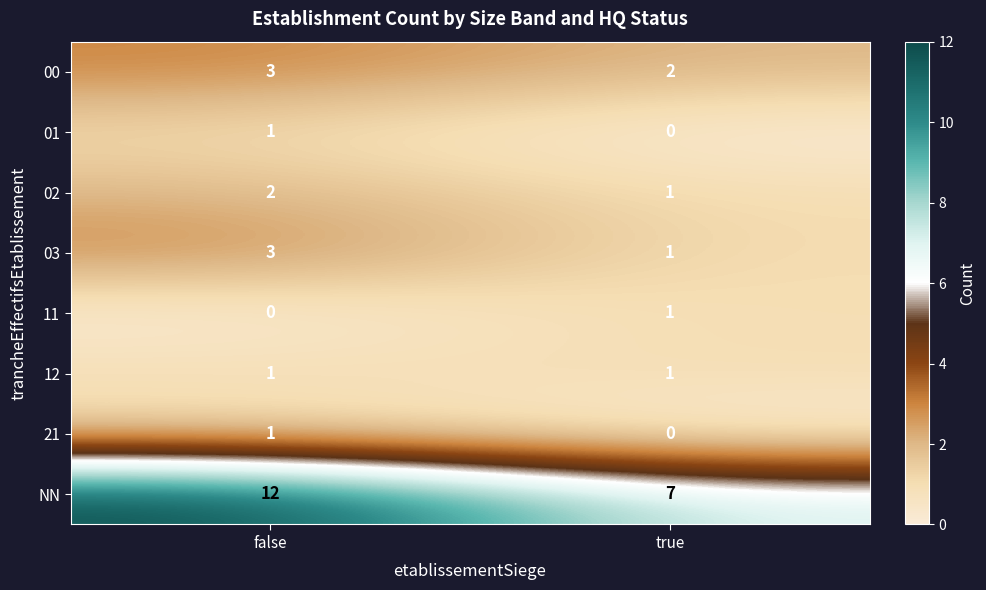

Rank the categories by NN value from highest to lowest.

false, true